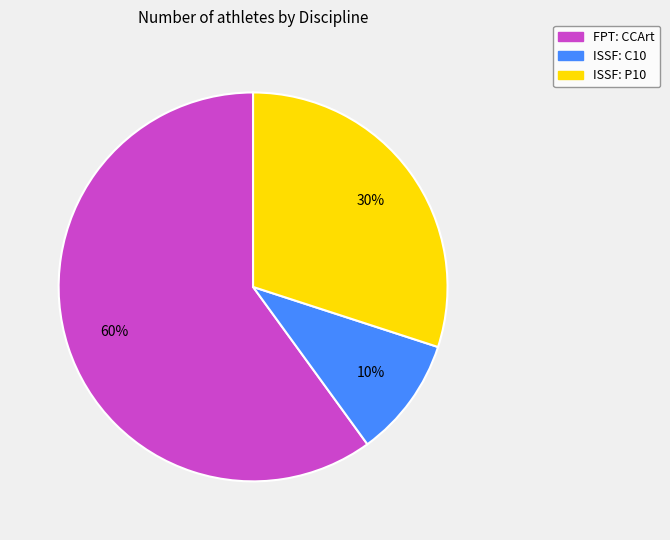

To the nearest percent, what percentage of the pie is ISSF: P10?

30%